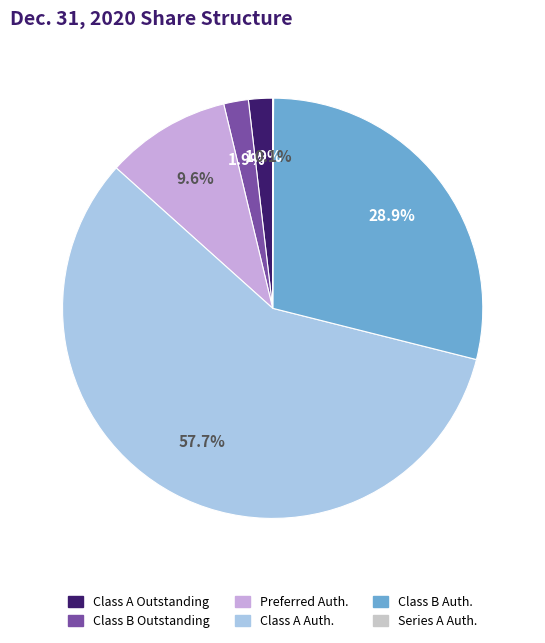

Which category has the biggest portion of the pie?

Class A Auth.